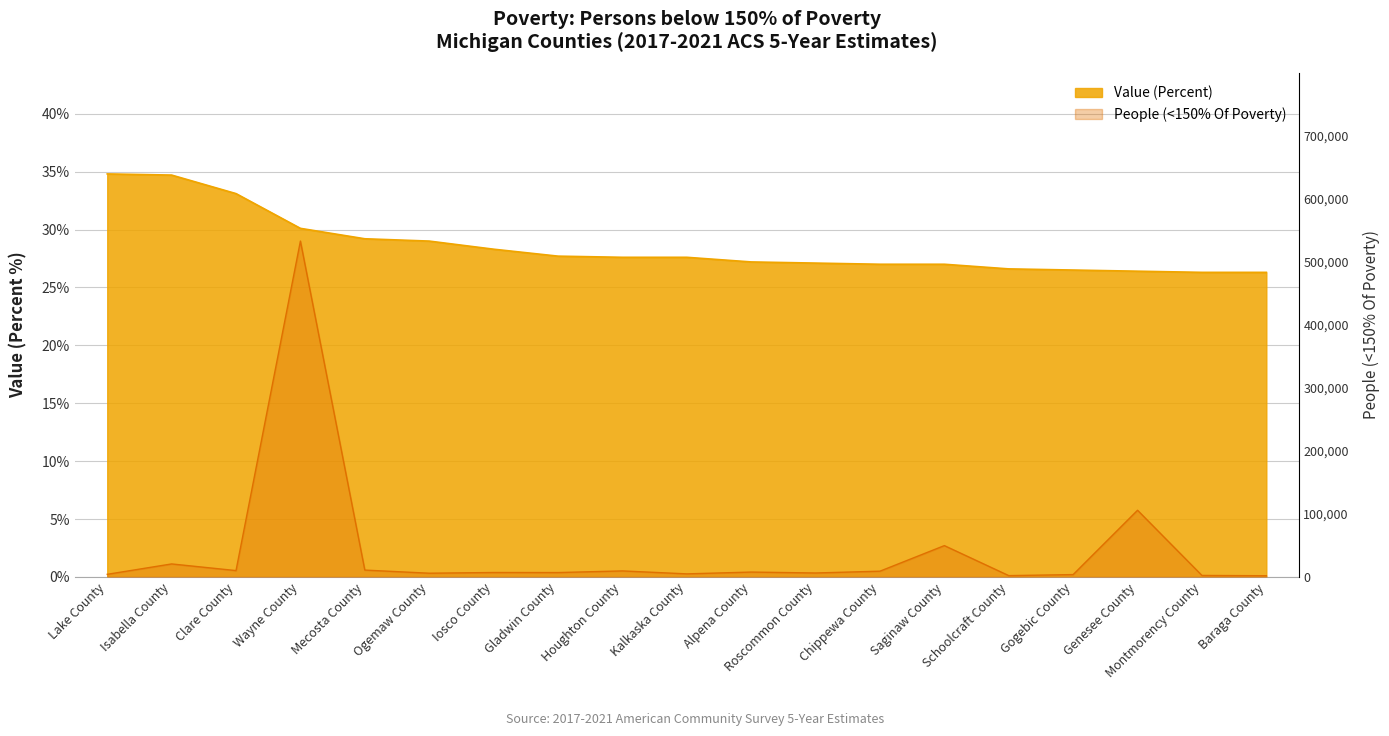

Reading left to right, transcribe all the data shown in this chart.

Value (Percent): 34.8	34.7	33.1	30.1	29.2	29.0	28.3	27.7	27.6	27.6	27.2	27.1	27.0	27.0	26.6	26.5	26.4	26.3	26.3
People (<150% Of Poverty): 4158.0	20645.0	10085.0	533196.0	10897.0	5907.0	7045.0	6950.0	9565.0	4873.0	7728.0	6277.0	9141.0	49732.0	2098.0	3745.0	105874.0	2378.0	1913.0